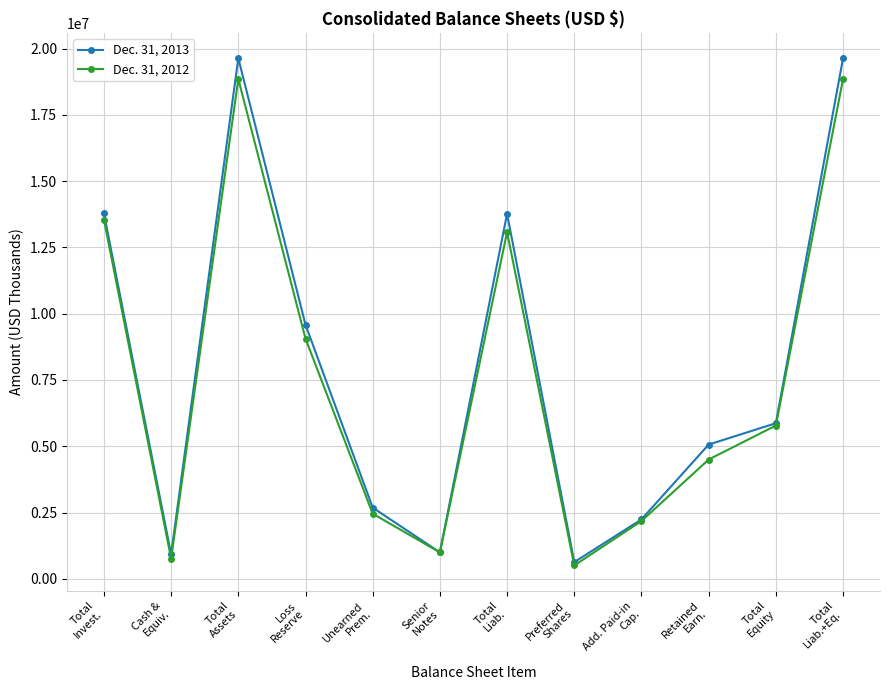

What is the spread (max minus min) of values at Add. Paid-in
Cap.?

61091